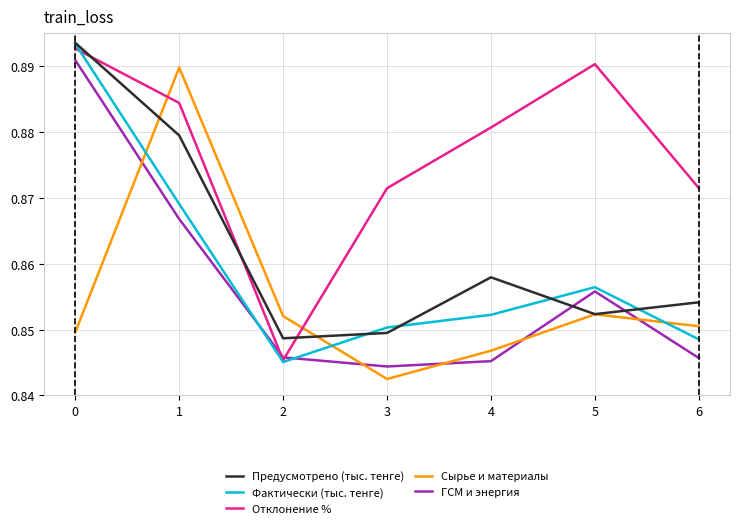

Which series has the largest total across all categories?

Отклонение %